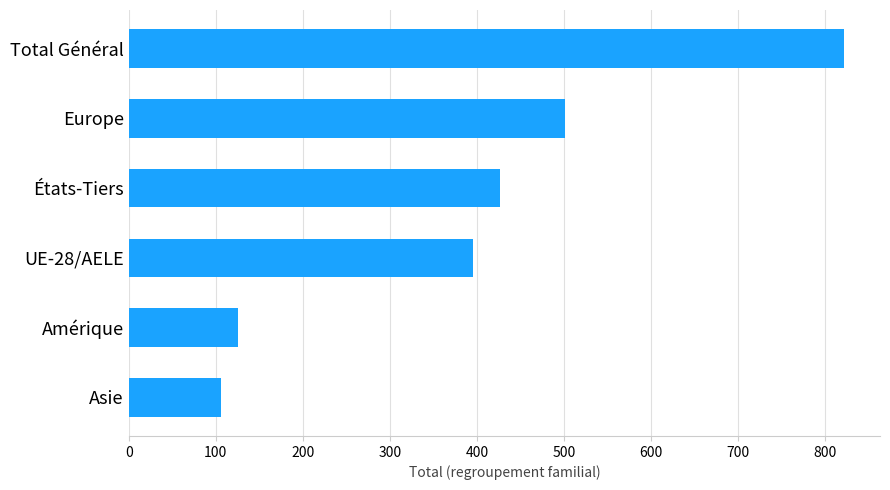

Where is the data nearest to the value 464?

Europe